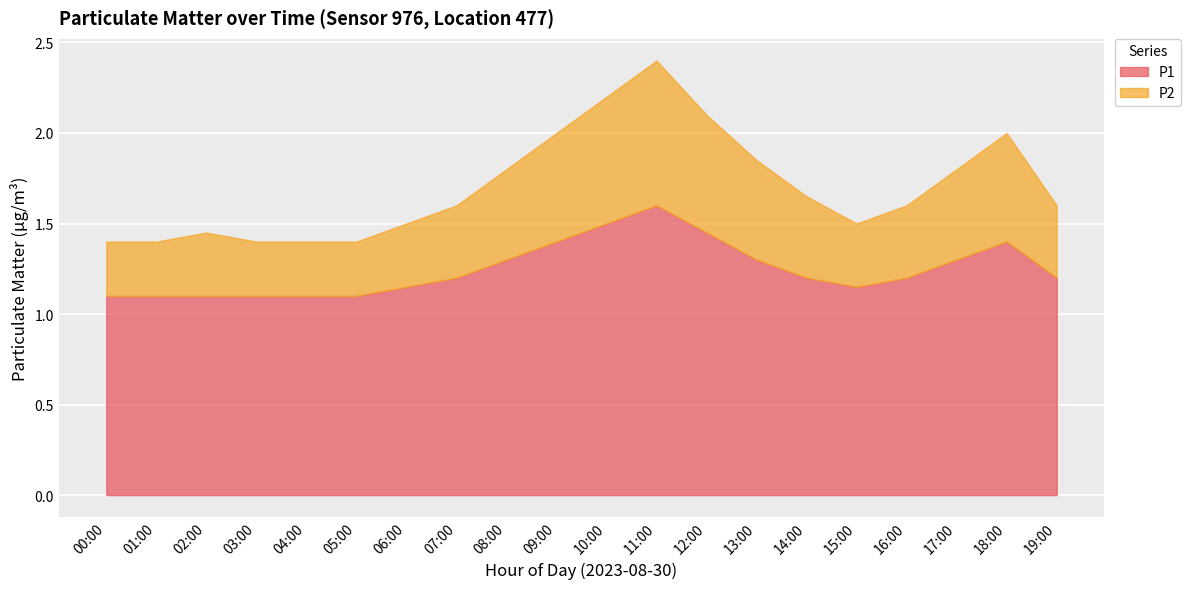

What is the sum of the P1 values at 05:00 and 02:00?

2.2